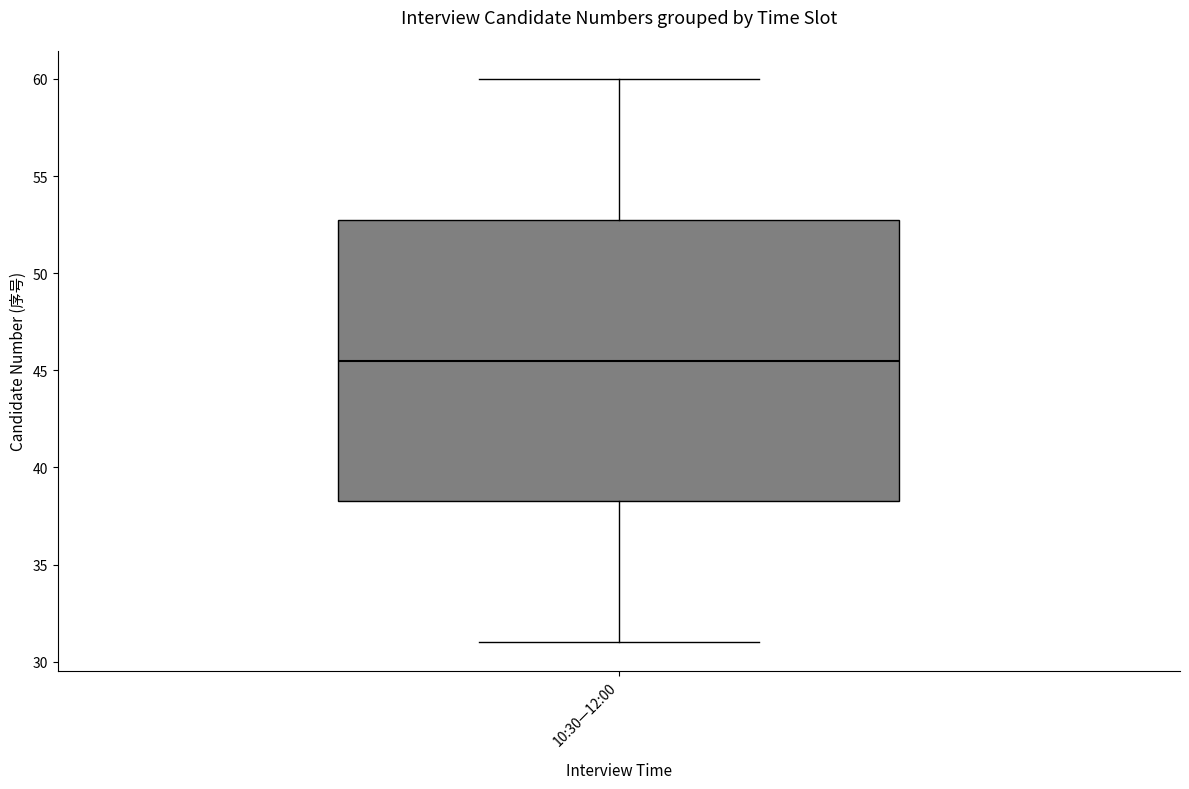

Read this box plot against the y-axis: the position of the median line, the range covered by the box, and the ends of both whiskers. The values are not printed on the chart, so give them approximately, as read against the axis.

median 45.5, box 38.5 to 53.0, whiskers 31.0 to 60.0